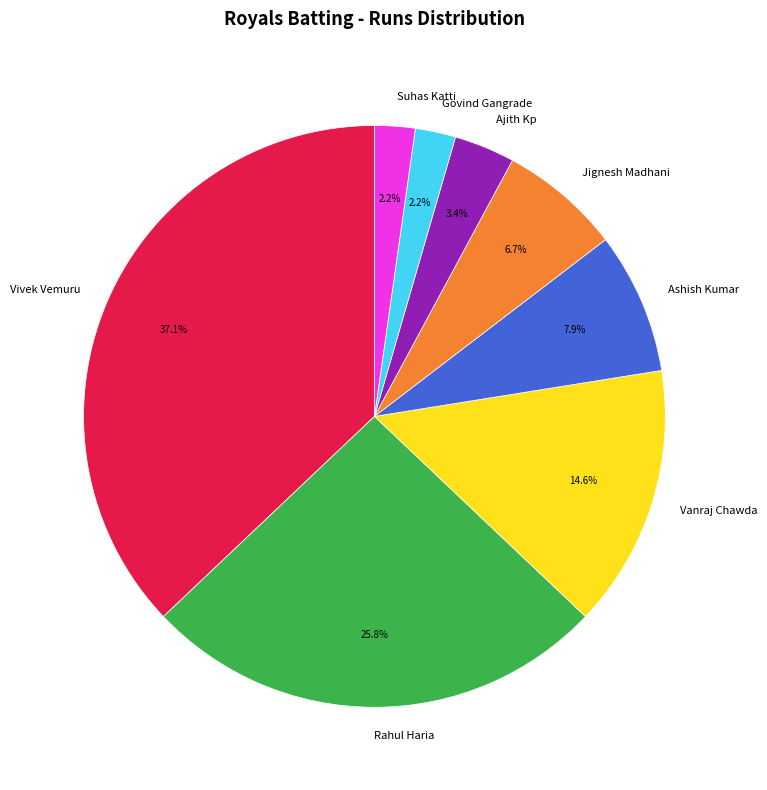

Approximately how many times larger is the value at Ajith Kp compared to Suhas Katti?

1.5